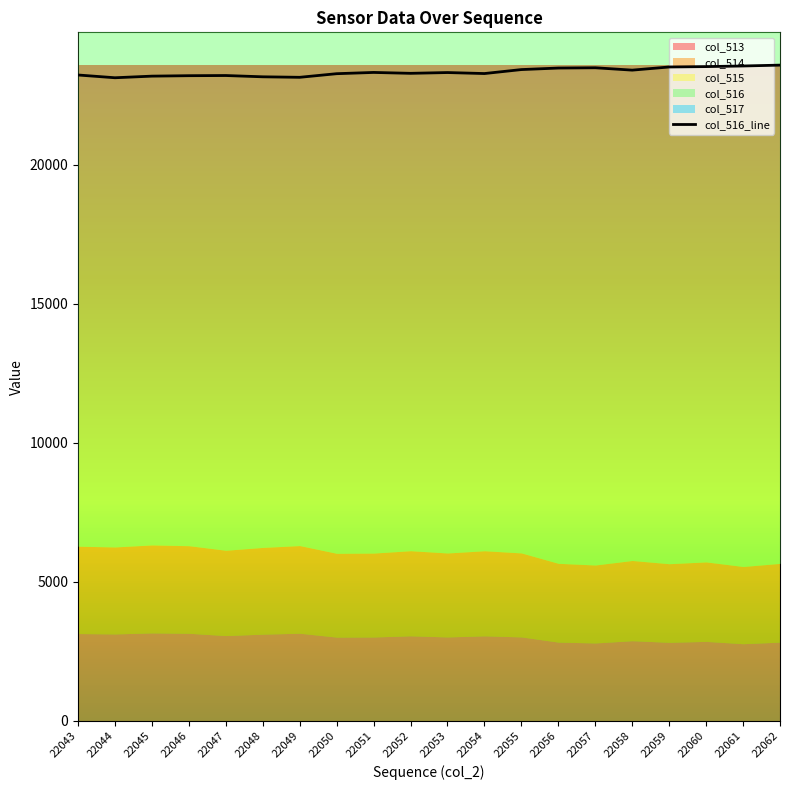

What is the value of the 19th point from the left?

23542